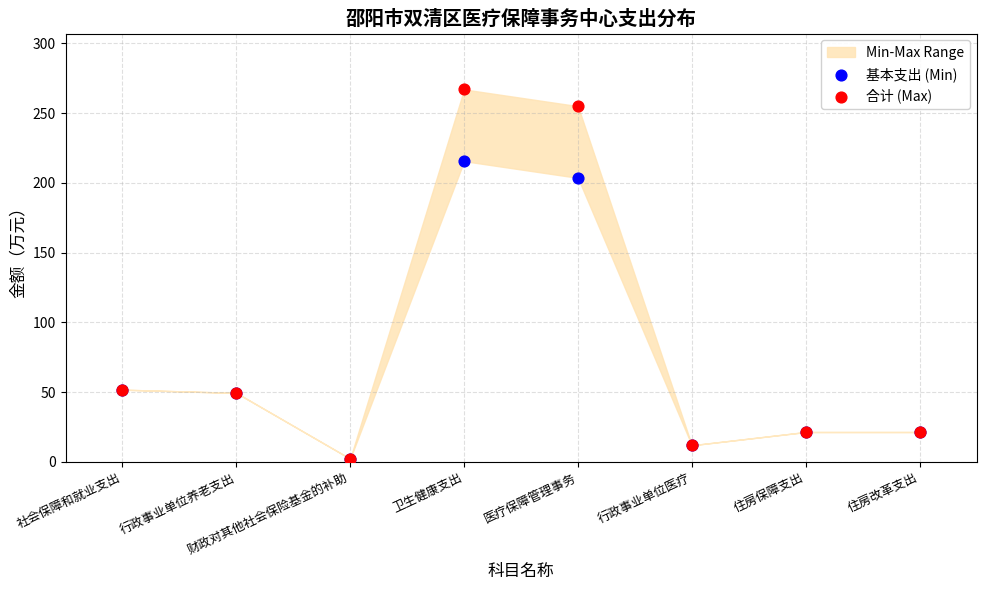

Which series contains the highest Y value?

合计 (Max)